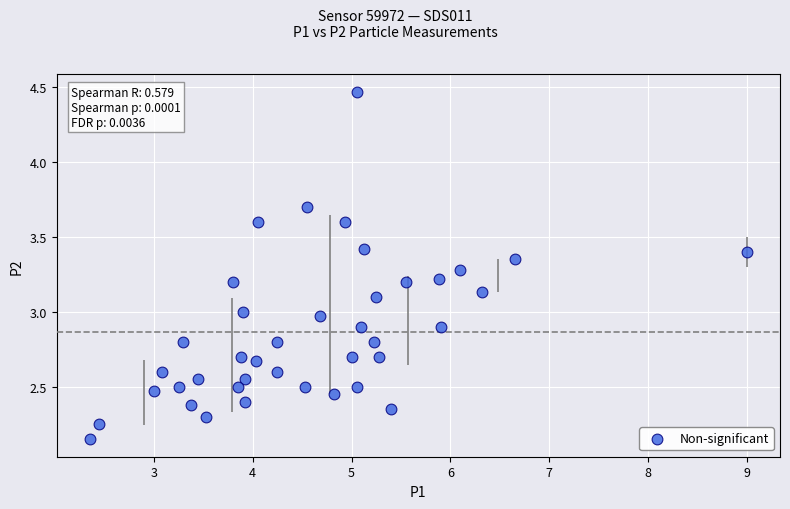

What is the range of X values (max minus min)?

6.7